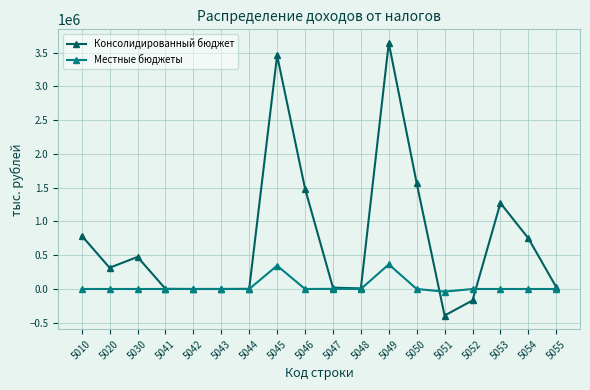

What is the maximum value for Местные бюджеты?

364297